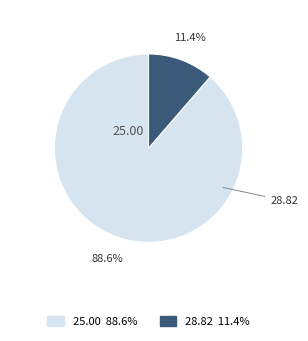

Is there any slice that represents more than half of the pie?

Yes